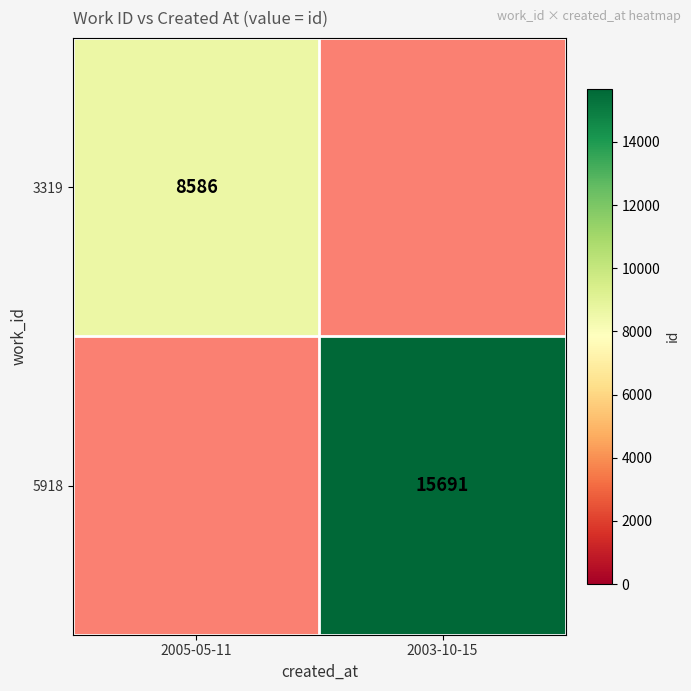

Count the number of data series in this chart.

2